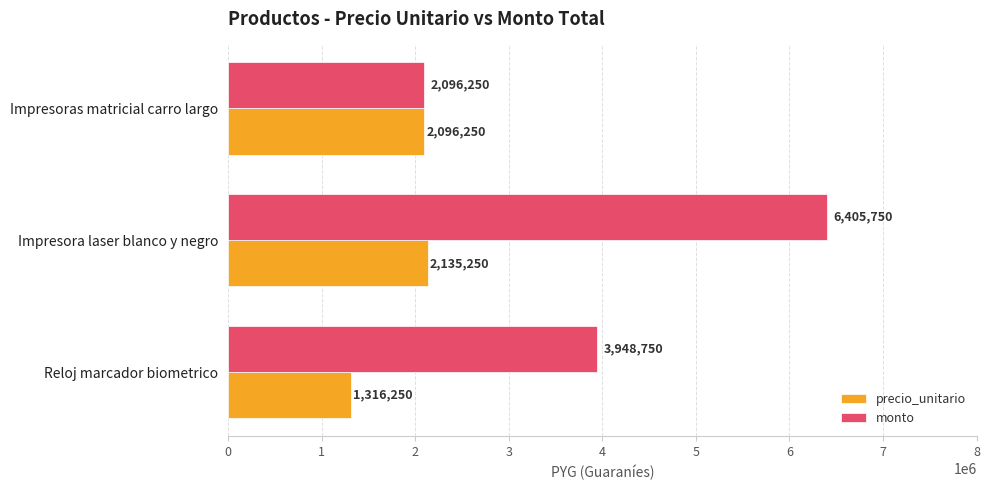

Which series has the largest total across all categories?

monto